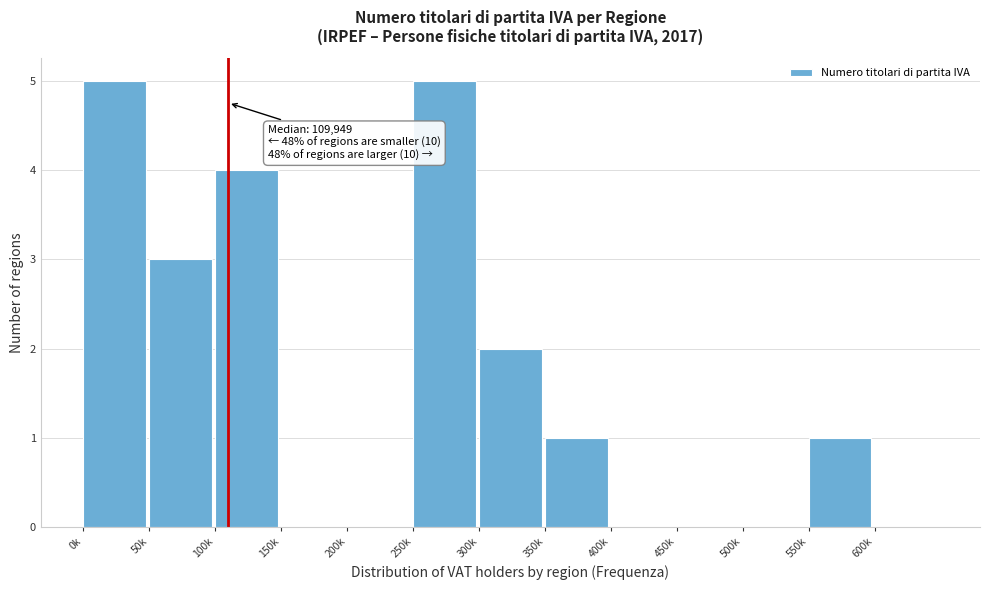

Reading left to right, extract all data points from this chart.

0k=5	50k=3	100k=4	150k=0	200k=0	250k=5	300k=2	350k=1	400k=0	450k=0	500k=0	550k=1	600k=0